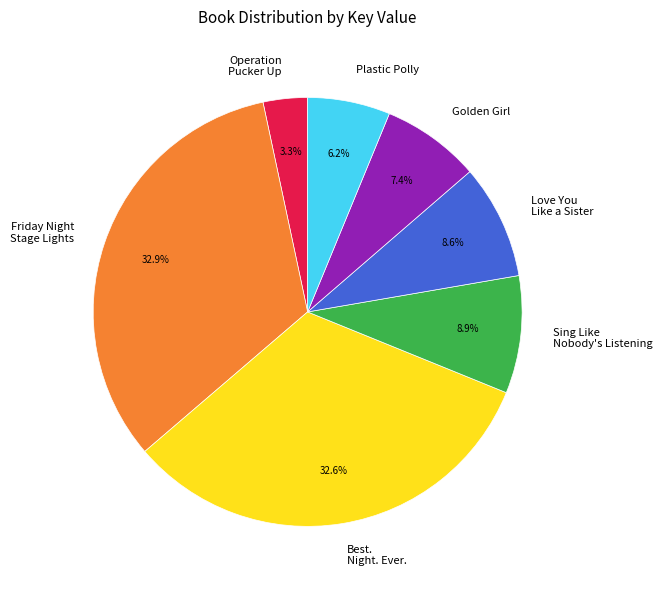

Which slice is the smallest?

Operation Pucker Up